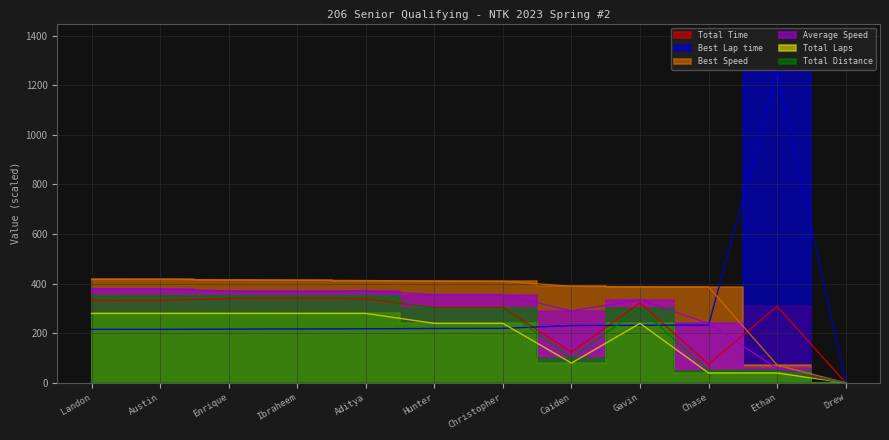

In Best Lap time, how many points are higher than both neighbors (excluding endpoints)?

1